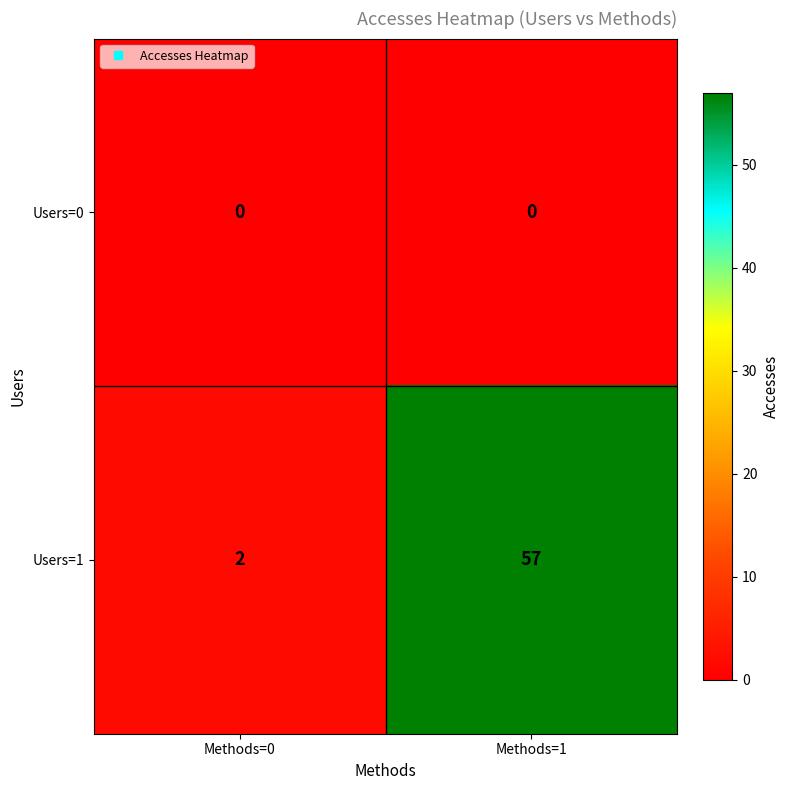

How many data points does each series have?

2